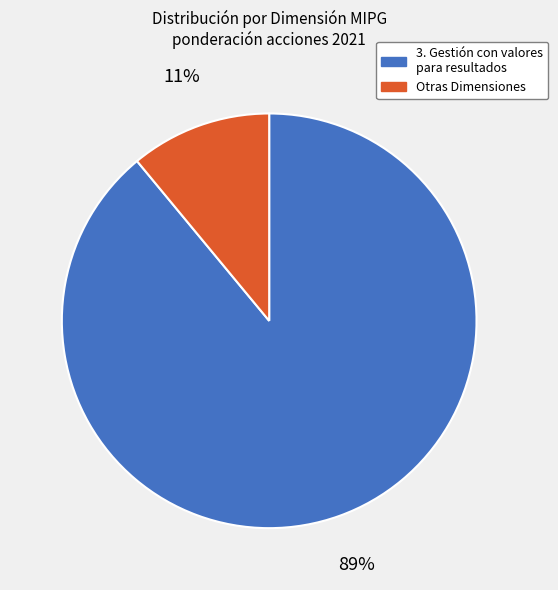

Rank the categories by value from lowest to highest.

Otras Dimensiones, 3. Gestión con valores para resultados